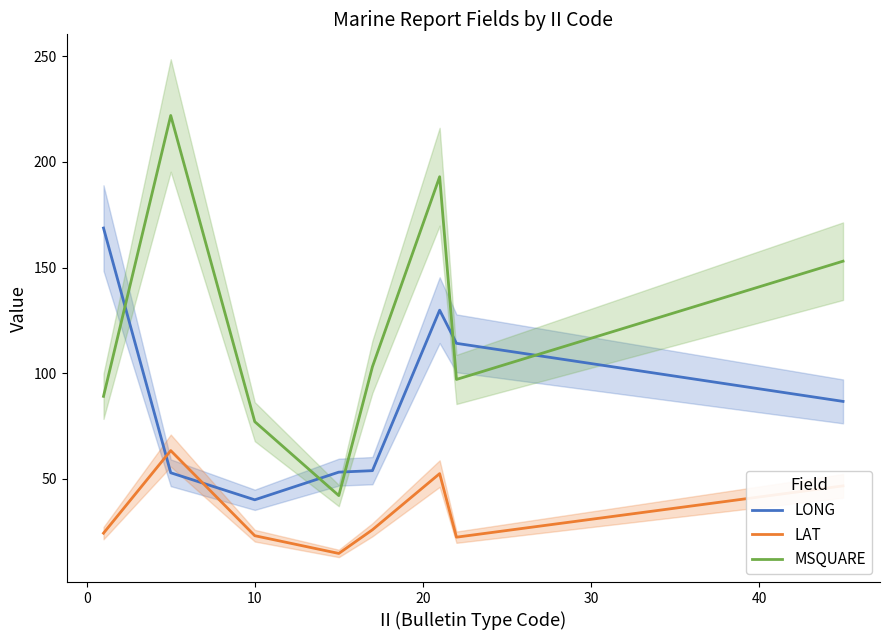

What is the maximum value for MSQUARE?

222.0